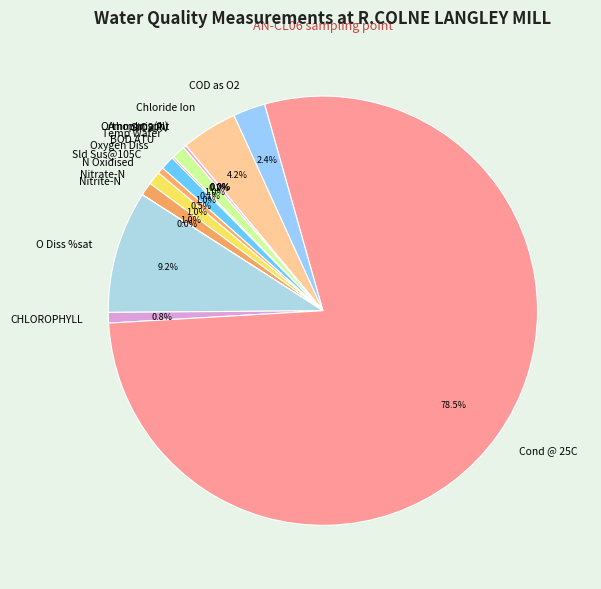

Between COD as O2 and Sld Sus@105C, which is larger?

COD as O2